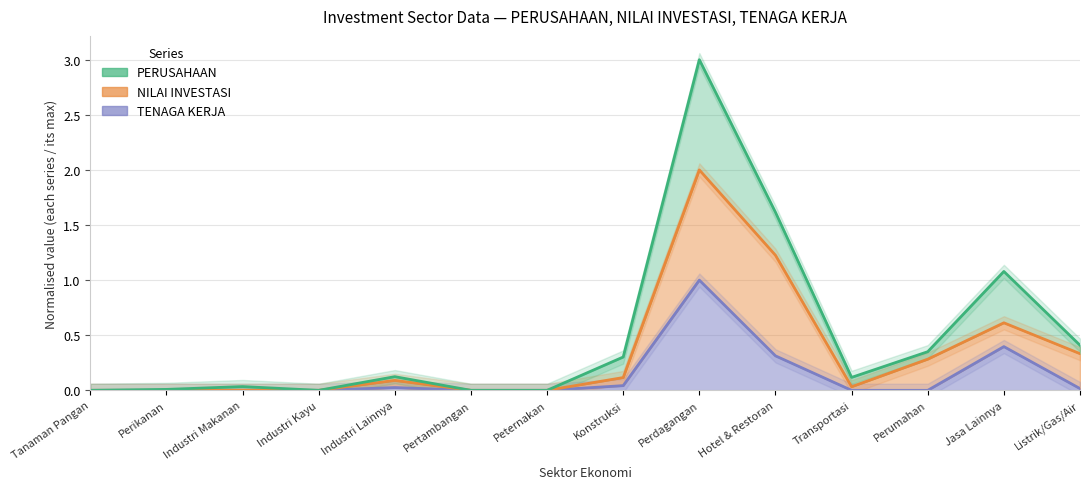

Which series has the largest total across all categories?

PERUSAHAAN (normalised)